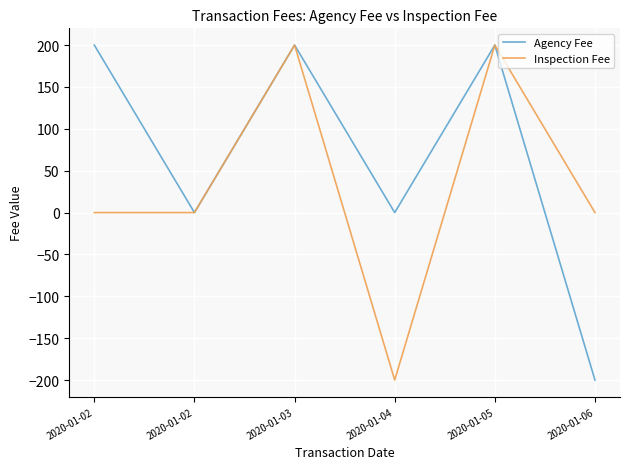

What are all the series names shown in the legend?

Agency Fee, Inspection Fee